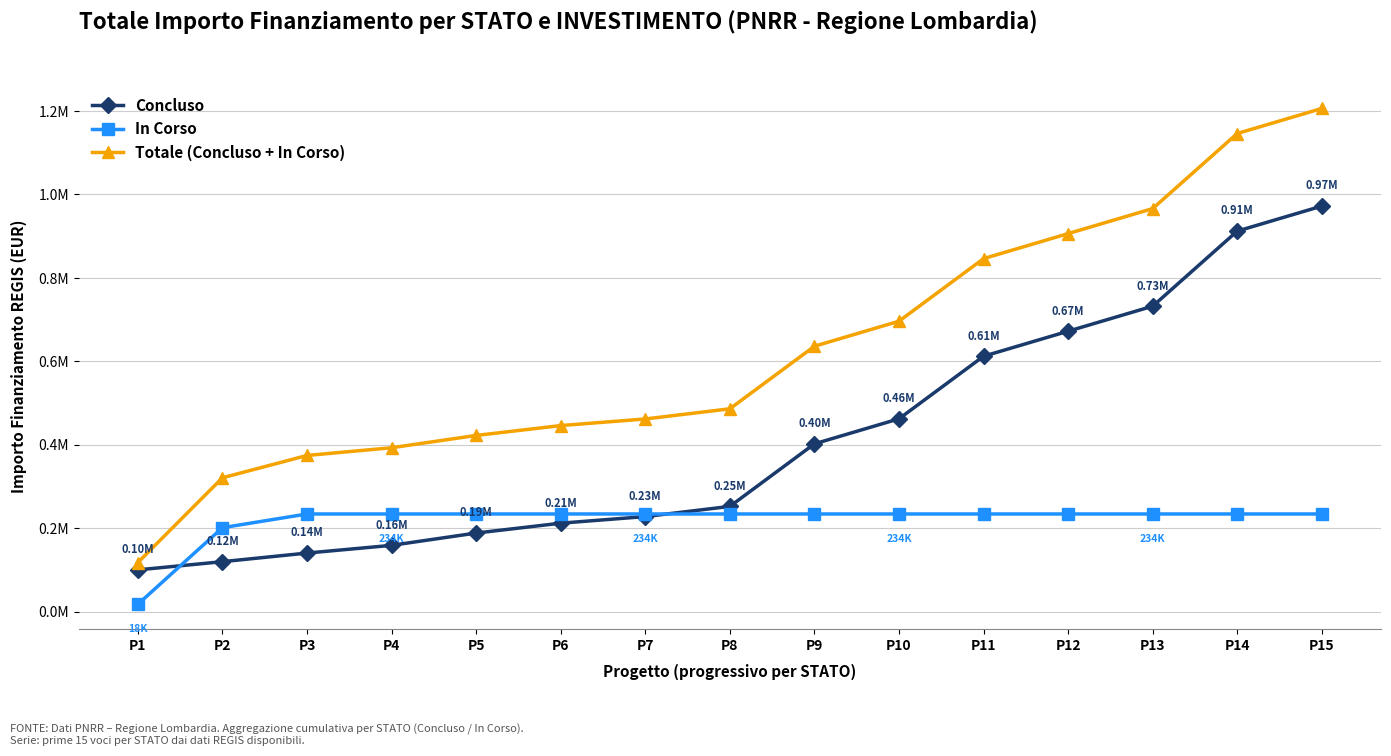

Reading right to left, what are all the values shown in this chart?

Concluso: P15=972135.2	P14=912135.2	P13=732135.2	P12=672135.2	P11=612135.2	P10=462135.2	P9=402135.2	P8=252135.2	P7=227781.2	P6=211937.2	P5=188273.8	P4=158809.6	P3=140293.6	P2=119661.6	P1=100000.0
In Corso: P15=233994.0	P14=233994.0	P13=233994.0	P12=233994.0	P11=233994.0	P10=233994.0	P9=233994.0	P8=233994.0	P7=233994.0	P6=233994.0	P5=233994.0	P4=233994.0	P3=233994.0	P2=201126.0	P1=17625.0
Totale (Concluso + In Corso): P15=1206129.2	P14=1146129.2	P13=966129.2	P12=906129.2	P11=846129.2	P10=696129.2	P9=636129.2	P8=486129.2	P7=461775.2	P6=445931.2	P5=422267.8	P4=392803.6	P3=374287.6	P2=320787.6	P1=117625.0